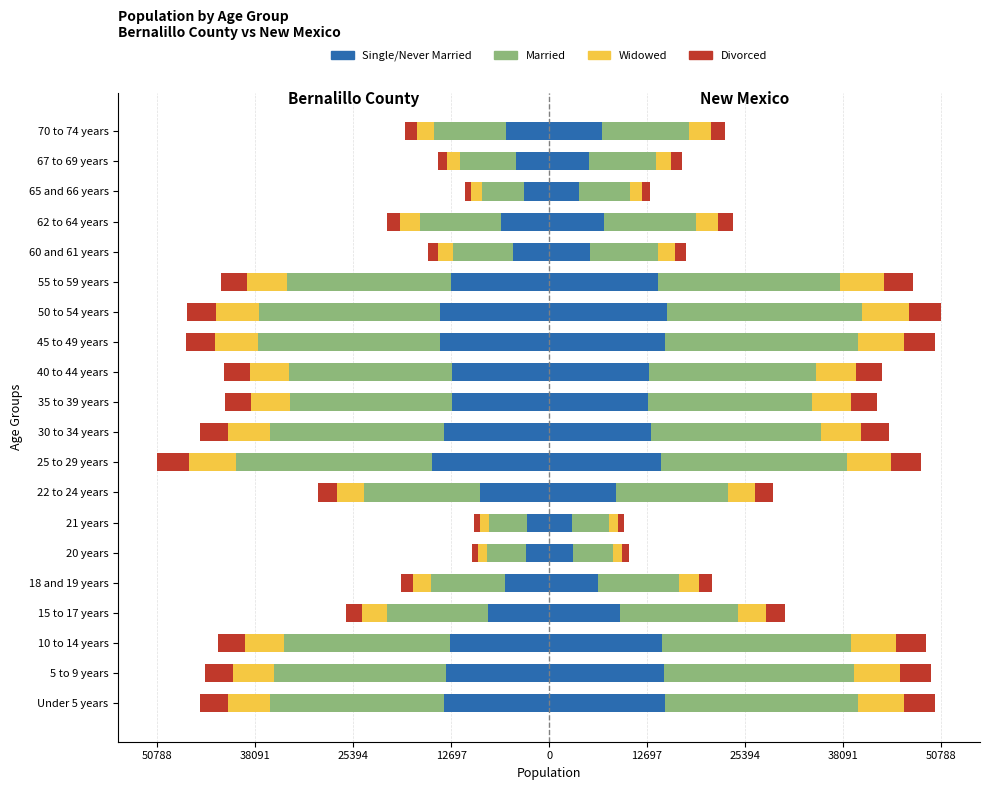

What is the difference between the maximum and minimum values in the bernalillo series?

12314.4